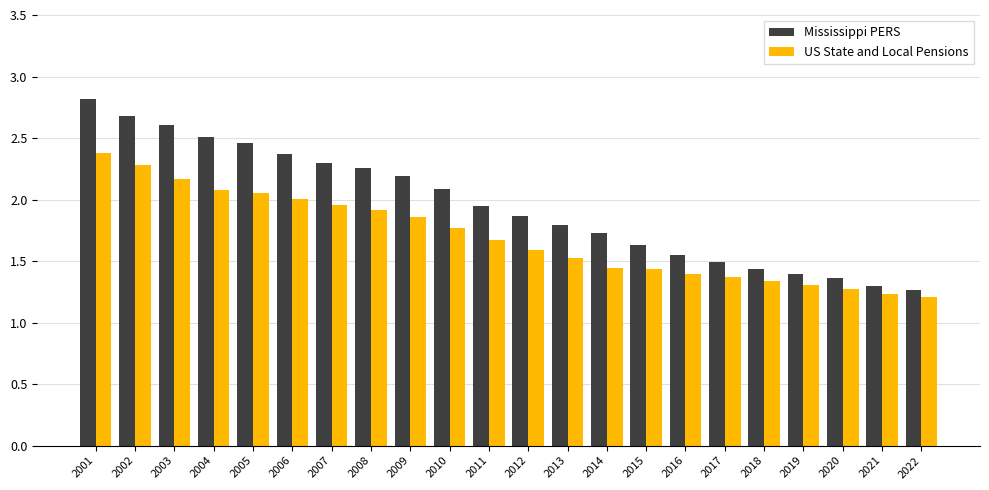

Which series has the largest total across all categories?

Mississippi PERS